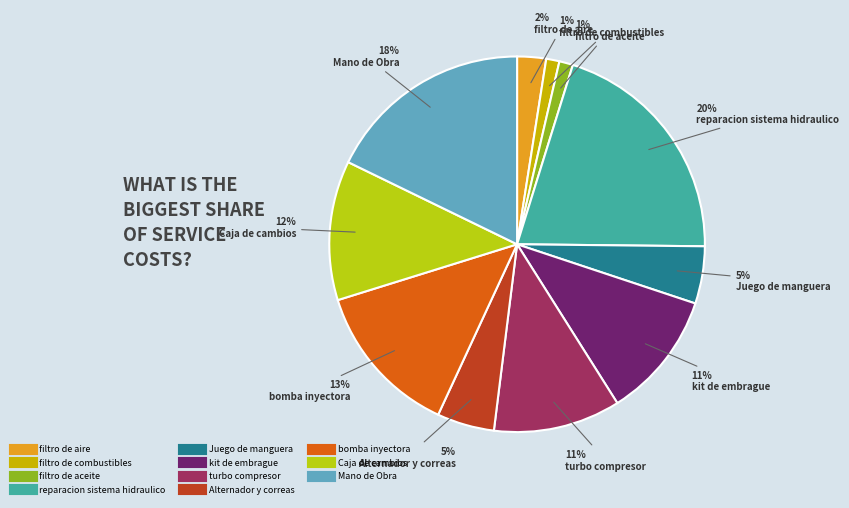

How many slices are in this pie chart?

11